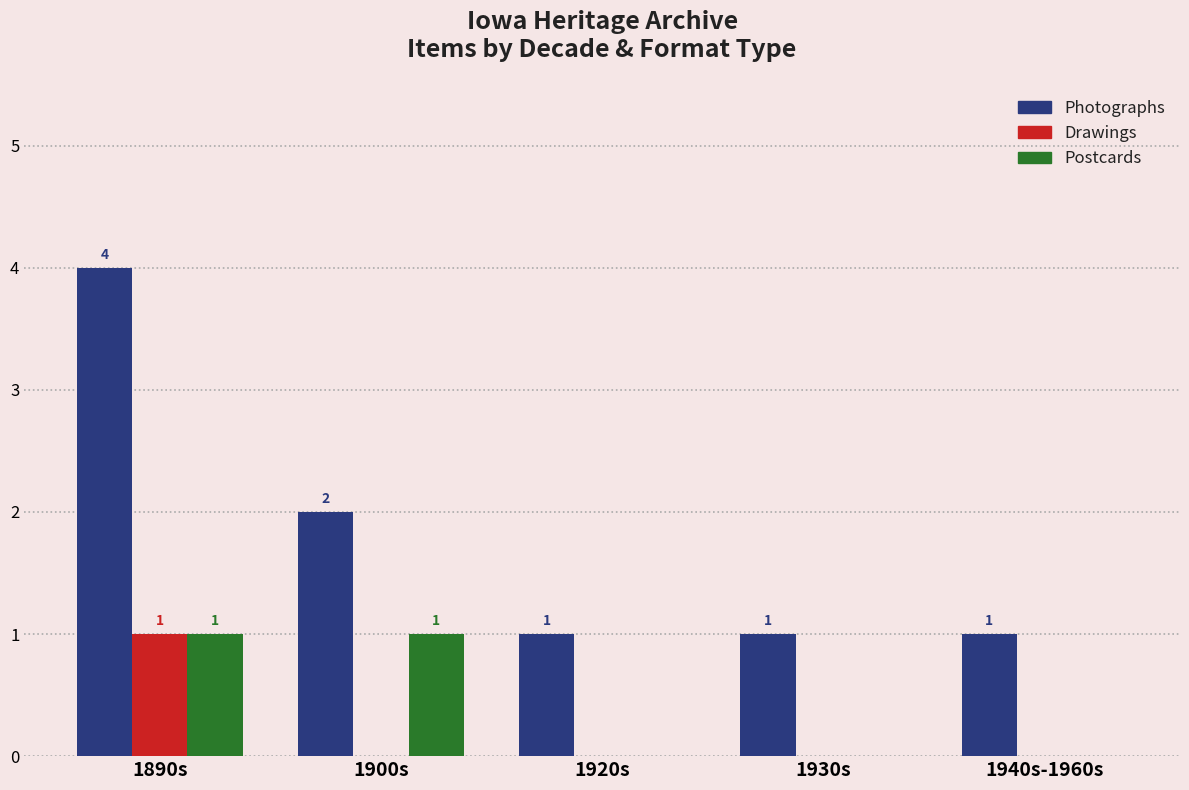

What is the highest value of the Photographs series?

4